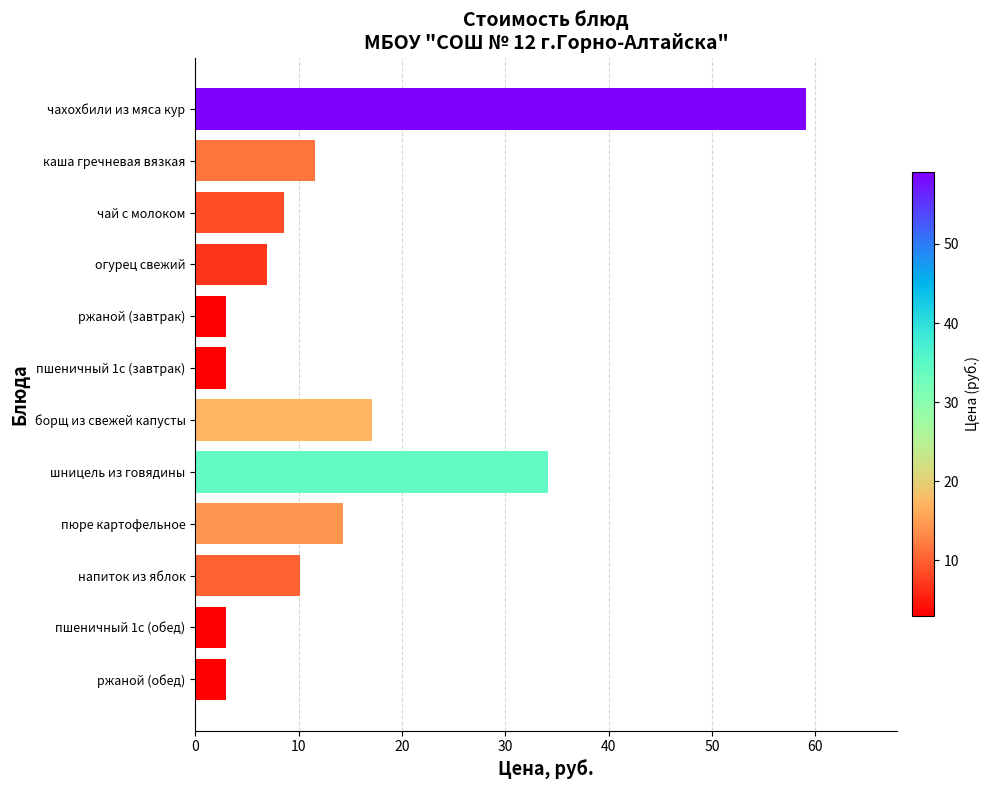

The chart shows a value of 15.4 at напиток из яблок. True or false?

False